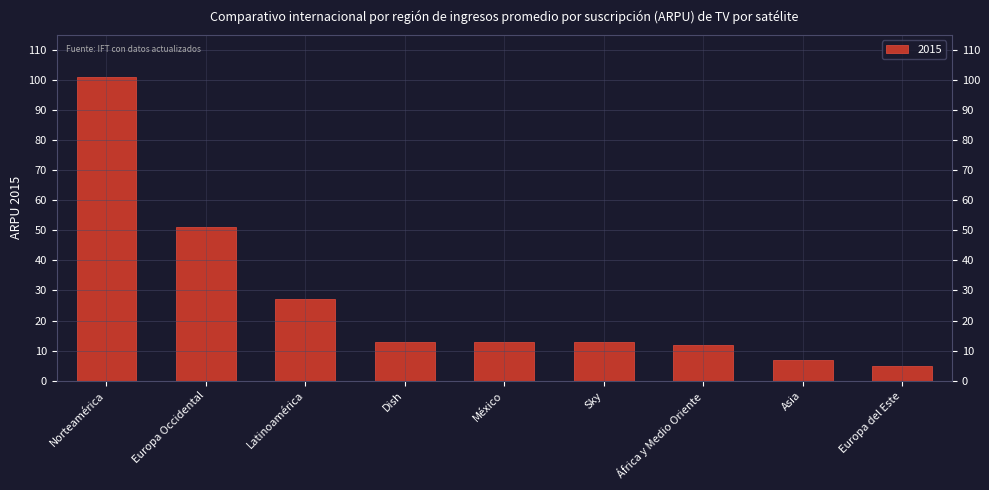

What is the difference between the second highest and minimum values?

46